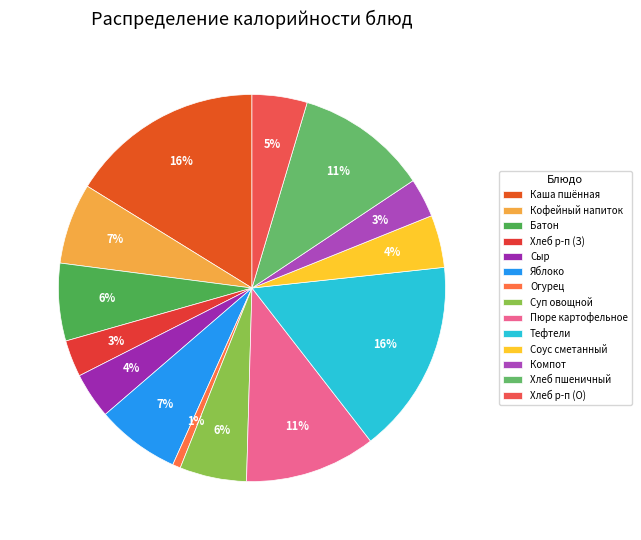

True or false: Сыр accounts for 1% of the total.

False